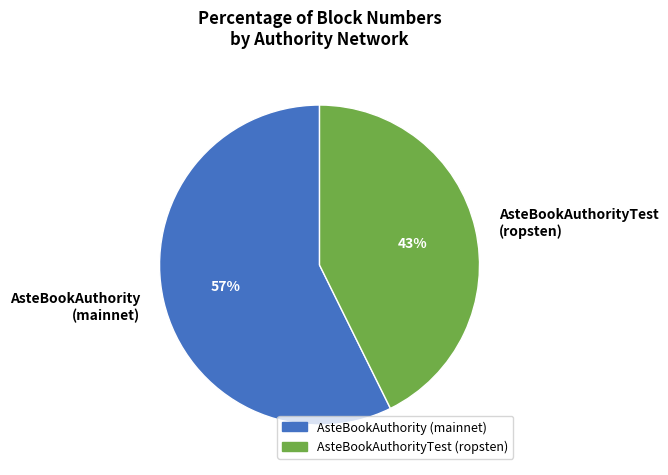

How many slices are in this pie chart?

2